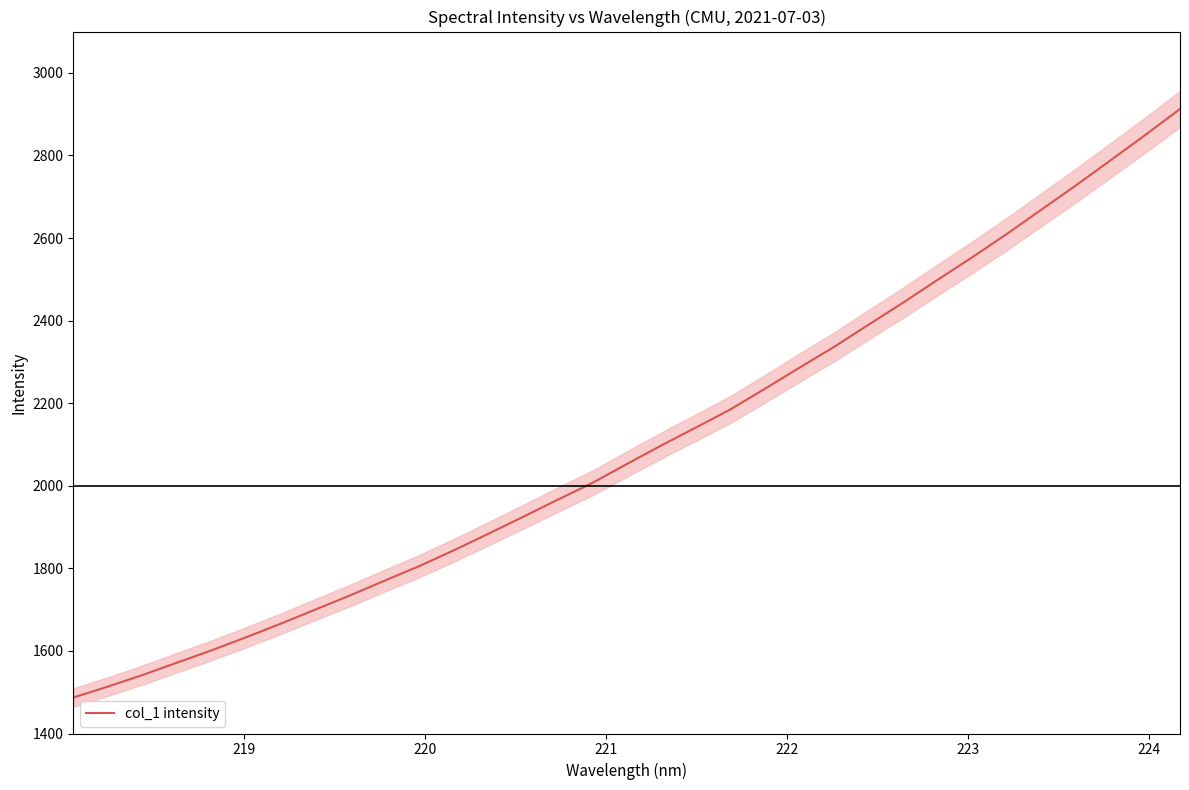

What is the minimum value for col_1 intensity?

1487.1